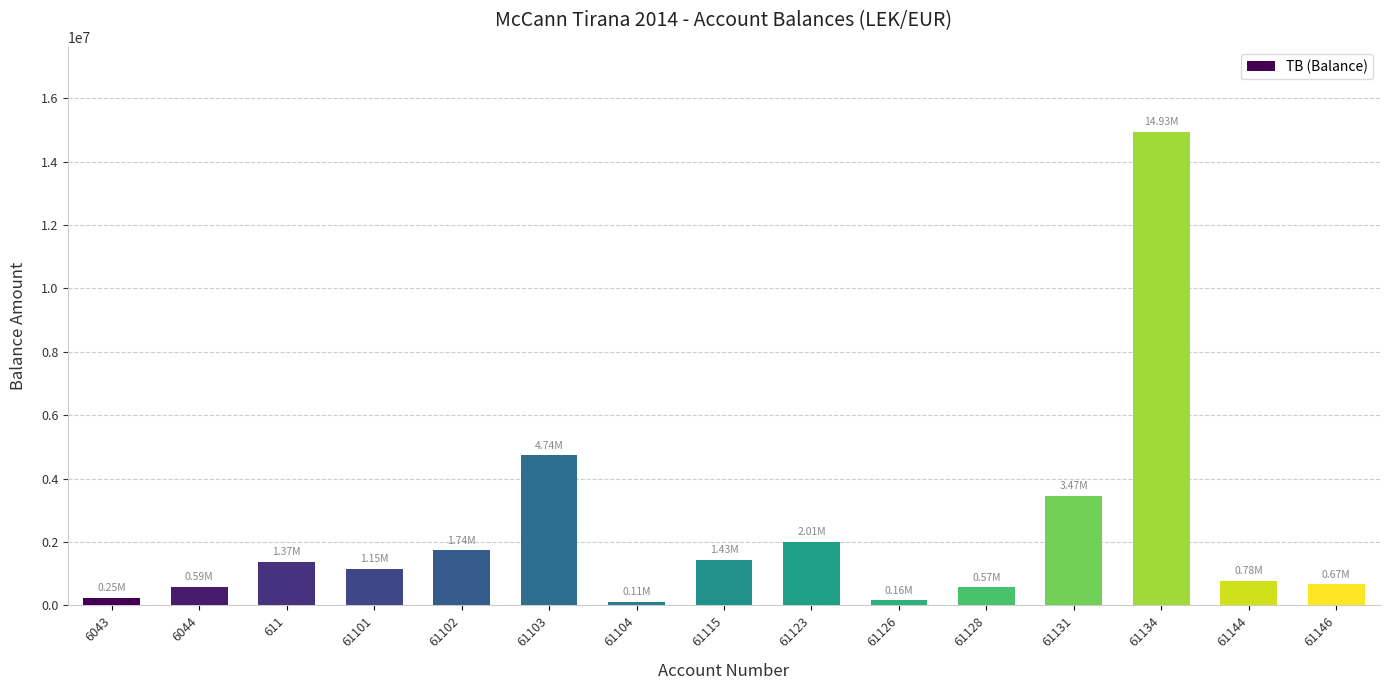

Does the chart contain stacked bars?

No